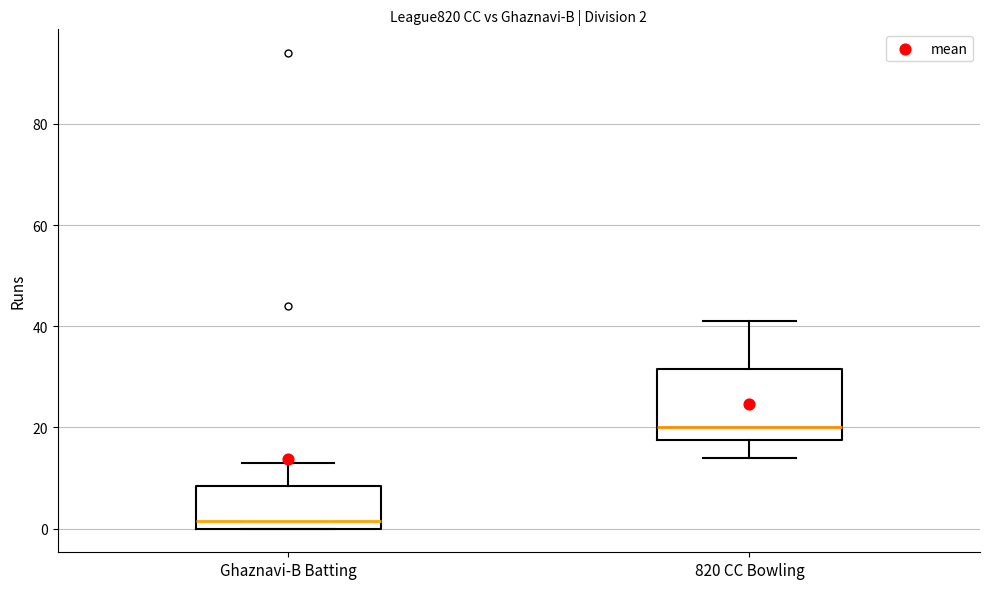

Comparing the boxes themselves (not the whiskers), which one is the tallest?

820 CC Bowling